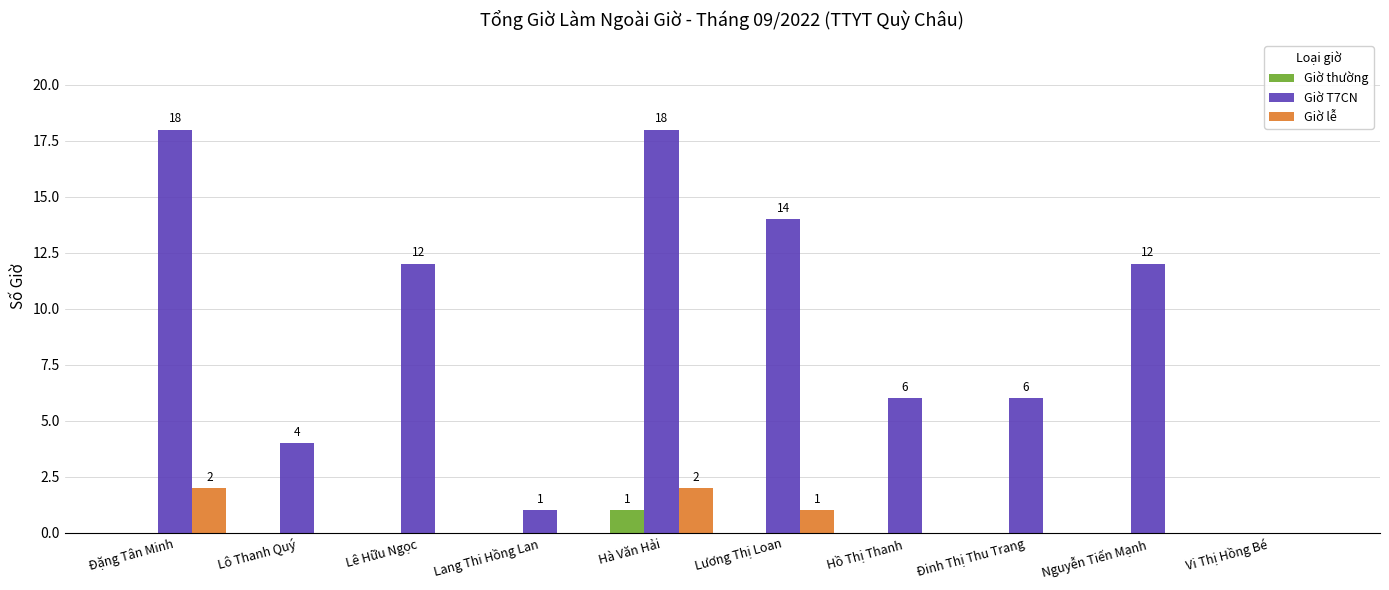

The Giờ T7CN series shows 10 at Hồ Thị Thanh. True or false?

False